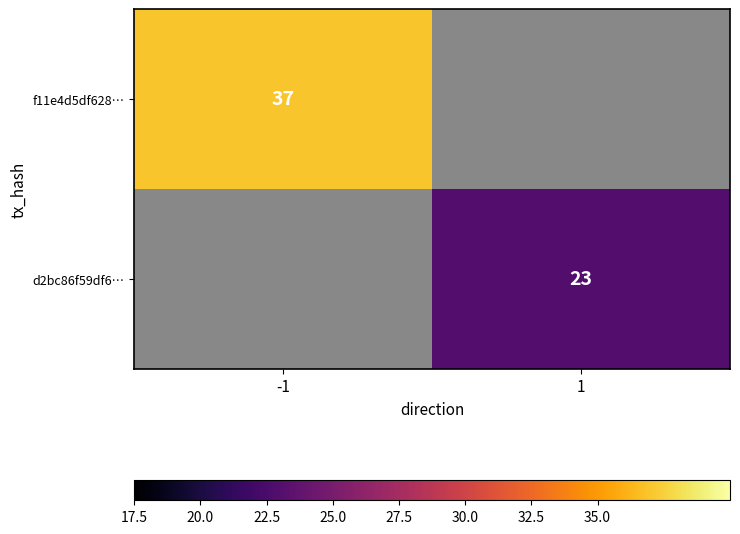

Is it true that f11e4d5df628… equals 37 at -1?

True